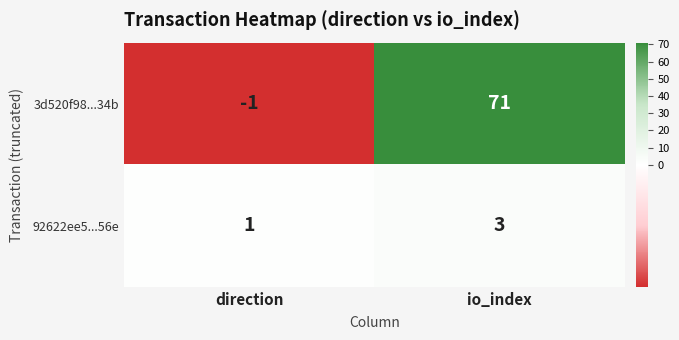

How many values in 3d520f98...34b are below zero?

1